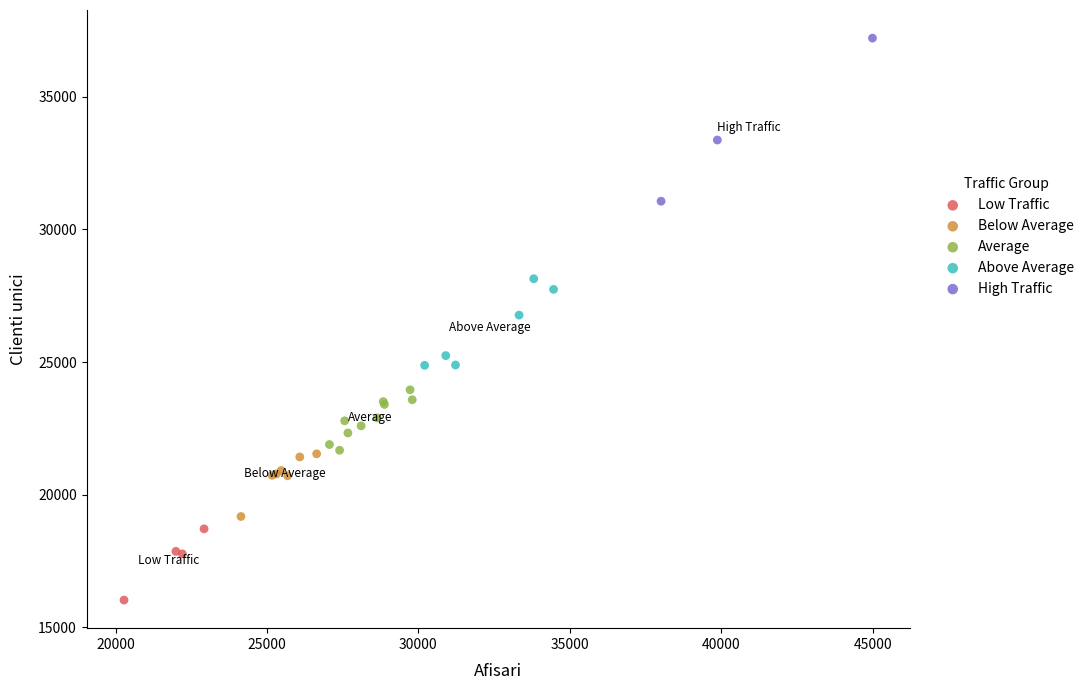

Which series contains the highest Y value?

High Traffic